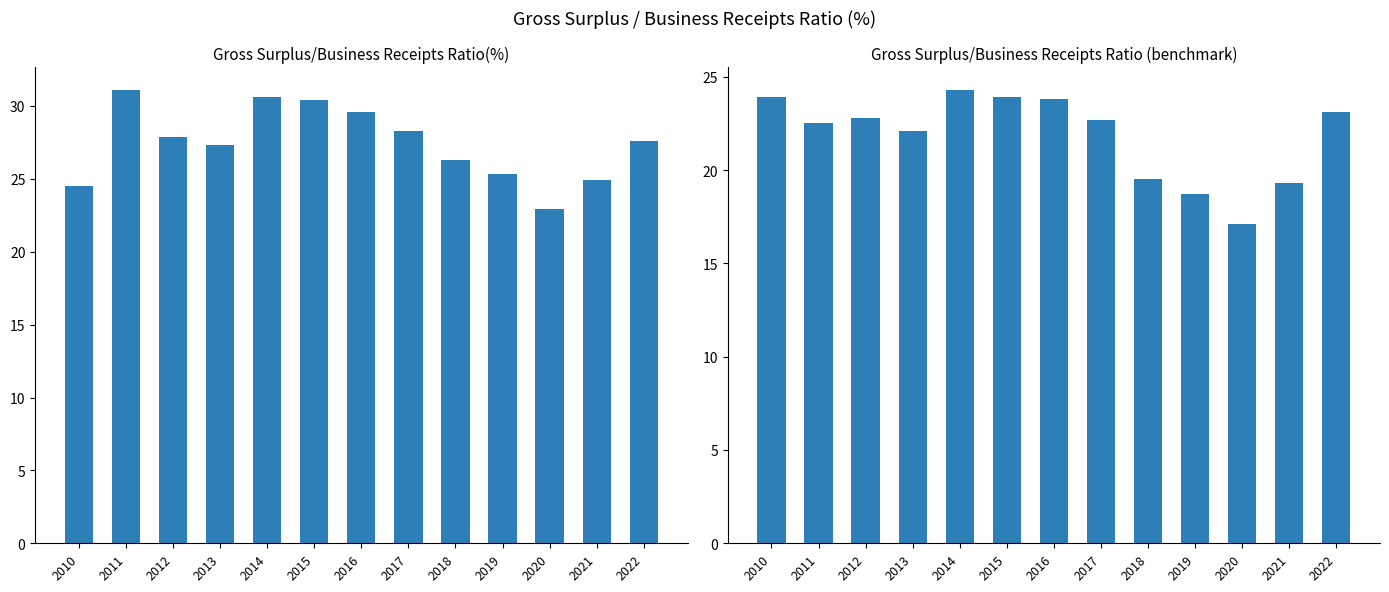

What is the difference between the Gross Surplus/Business Receipts Ratio (benchmark) values at 2015 and 2020?

6.8